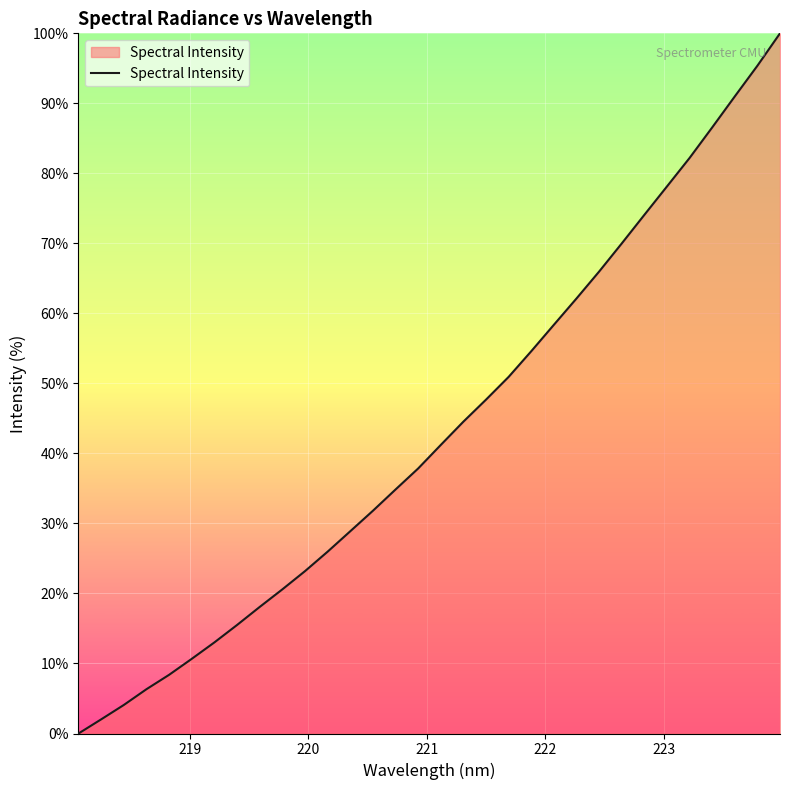

How many distinct data groups are displayed?

1